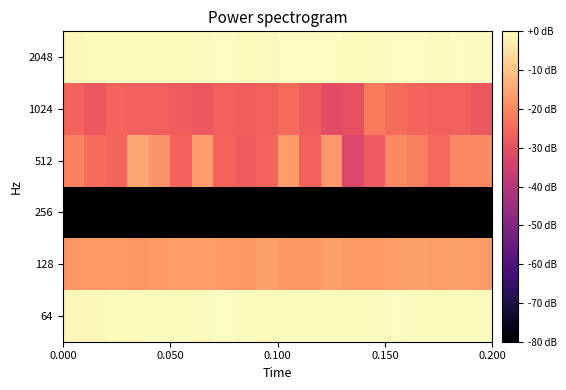

What is the minimum value shown in the chart?

-100.0